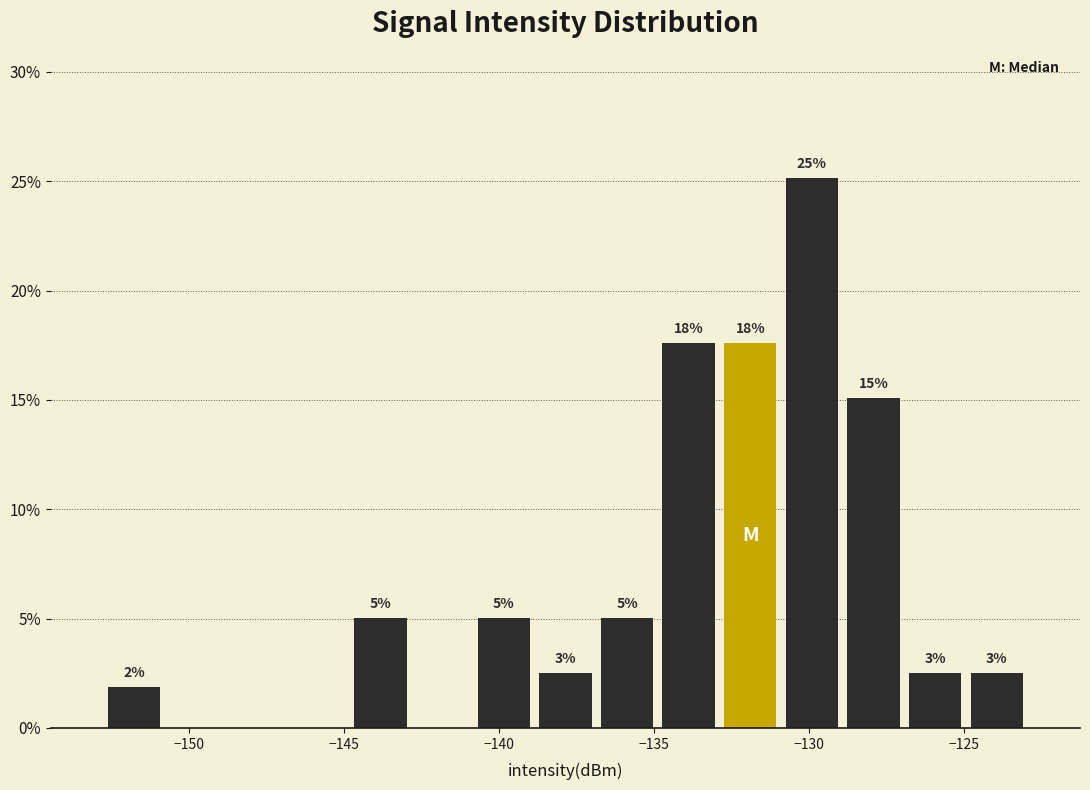

Read against the x-axis, roughly where is the centre of the tallest bar?

-130.0